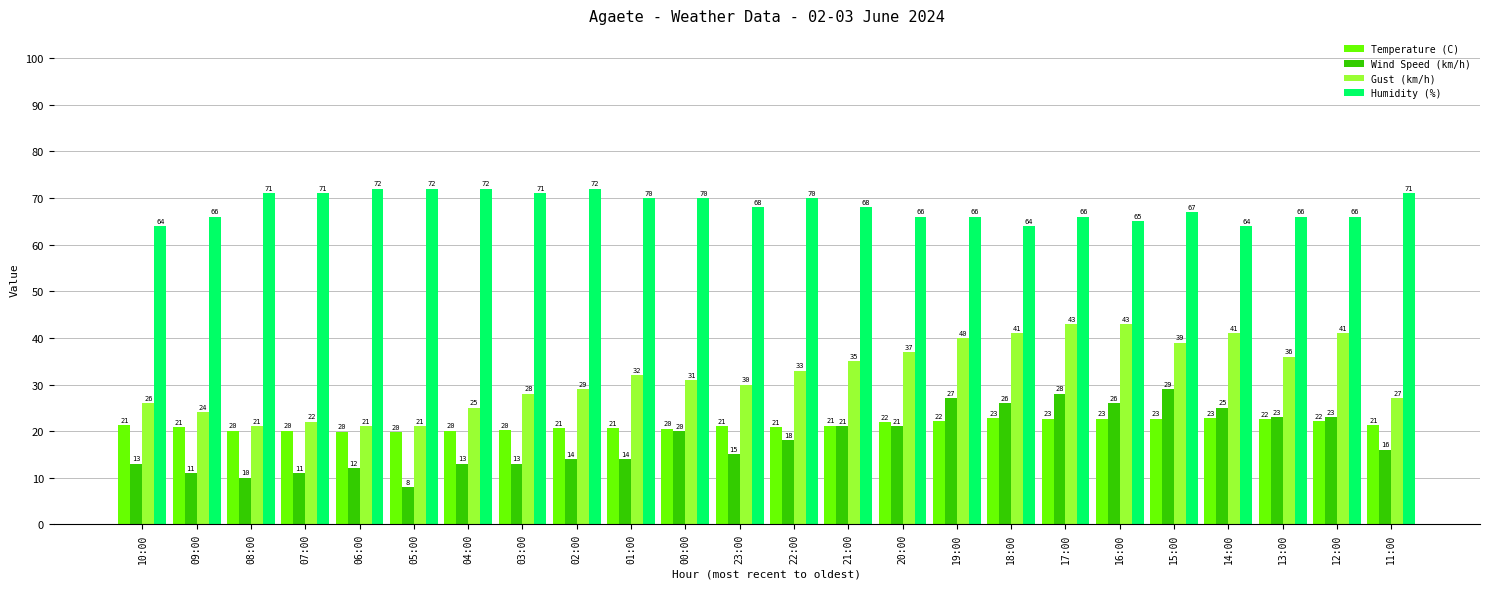

Count the number of data series in this chart.

4